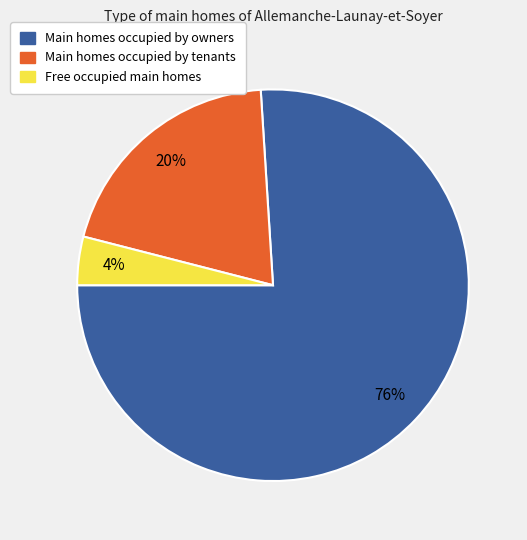

Is there any slice that represents more than half of the pie?

Yes